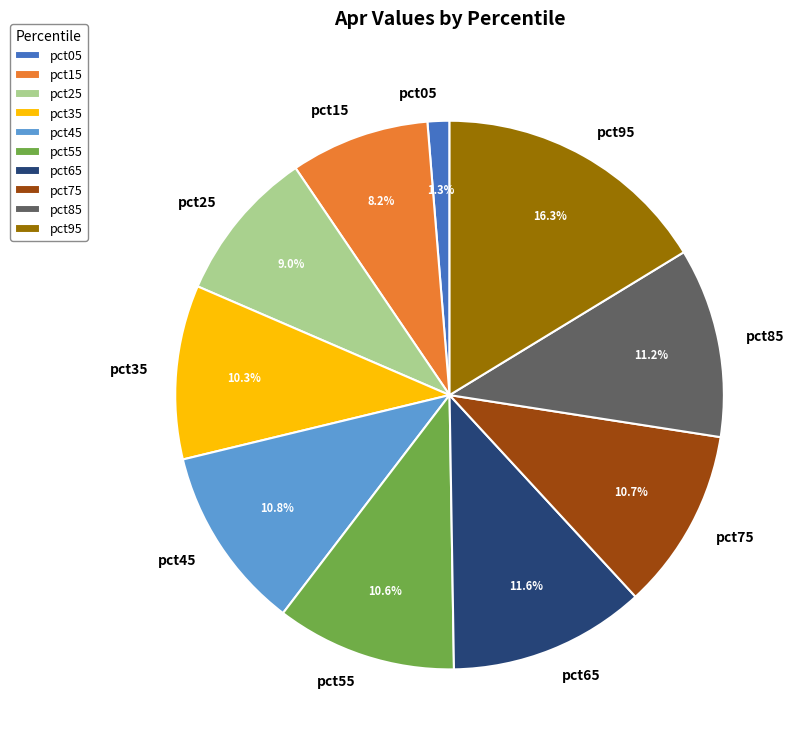

Does pct85 account for over 50% of the chart?

No